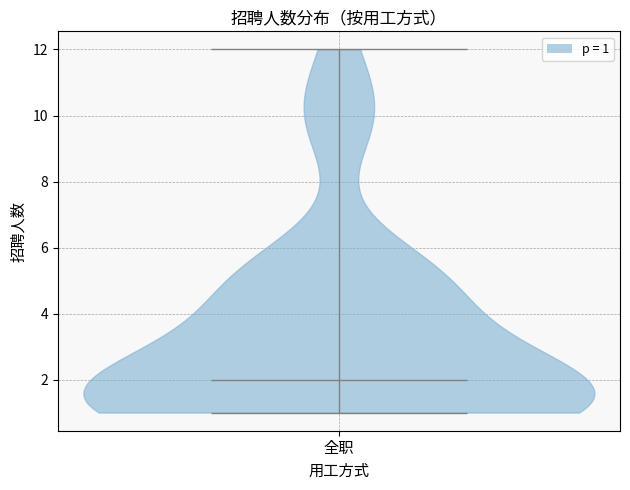

Read this violin plot against the y-axis: where its median line is, and the lowest and highest points the violin reaches. The values are not printed on the chart, so give them approximately, as read against the axis.

median line 2, lowest point 1, highest point 12